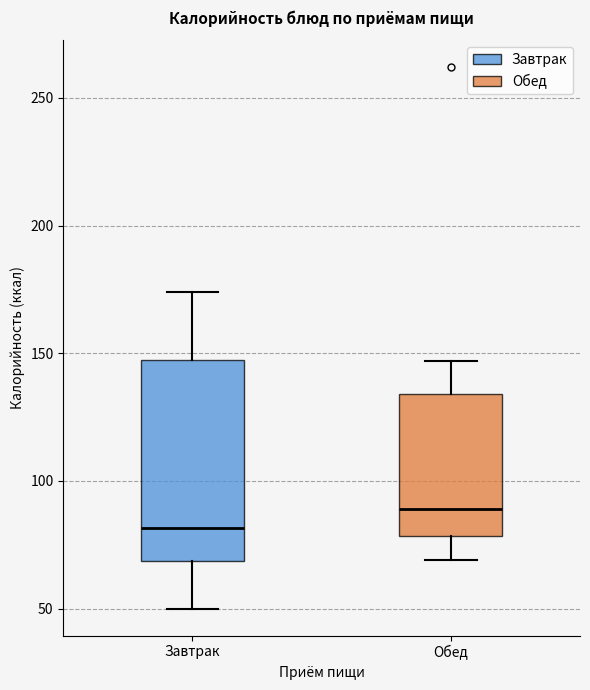

Where does the upper whisker of the box for Обед end on the y-axis? The values are not printed on the chart, so give them approximately, as read against the axis.

145